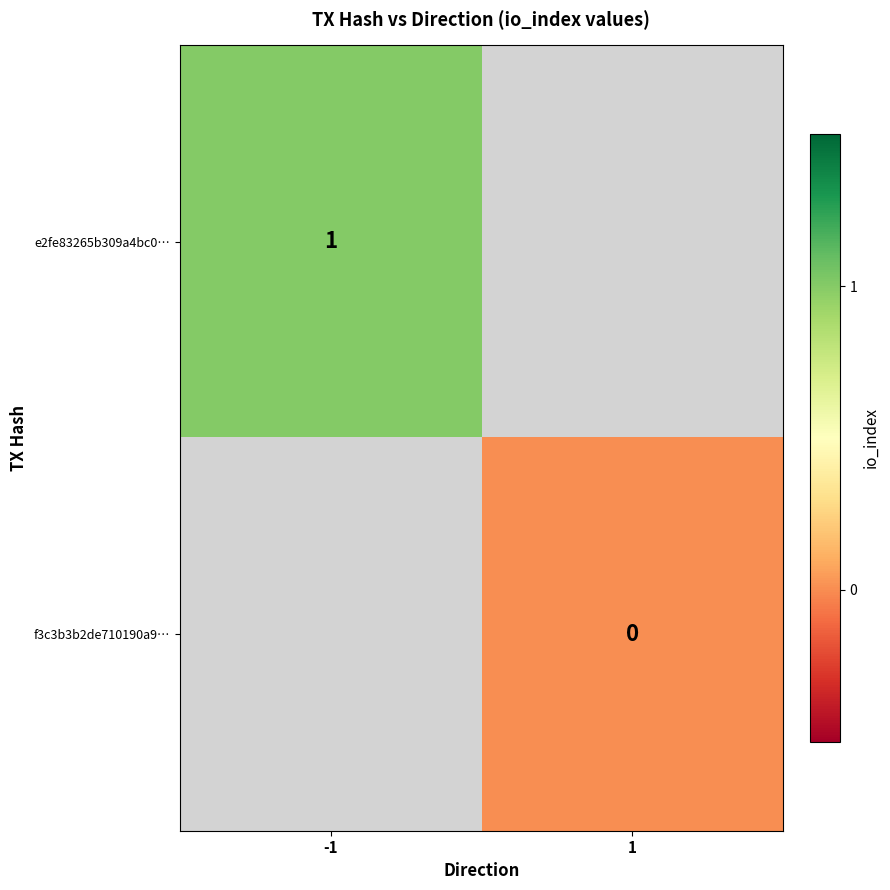

Rank the series by their maximum value, from highest to lowest.

e2fe83265b309a4bc0…, f3c3b3b2de710190a9…